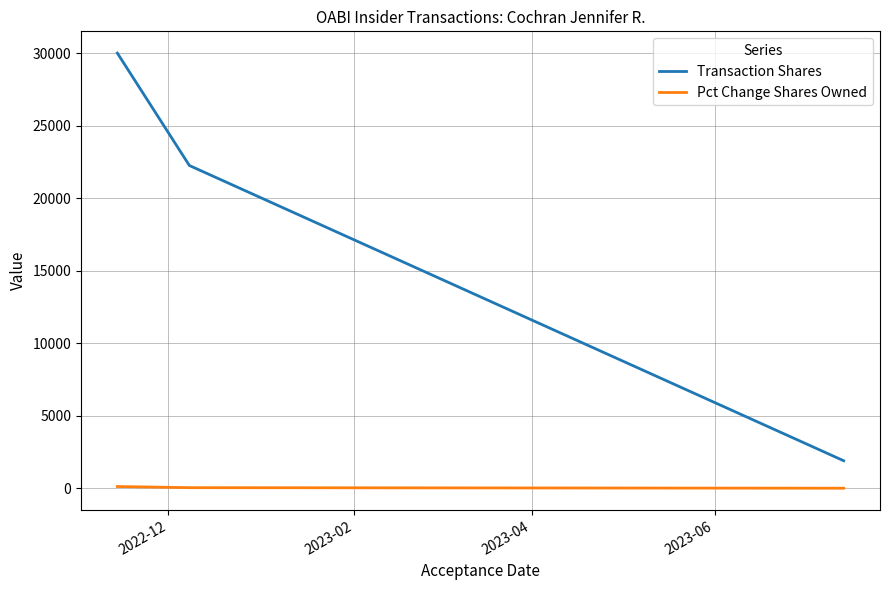

Which series has the largest total across all categories?

Transaction Shares